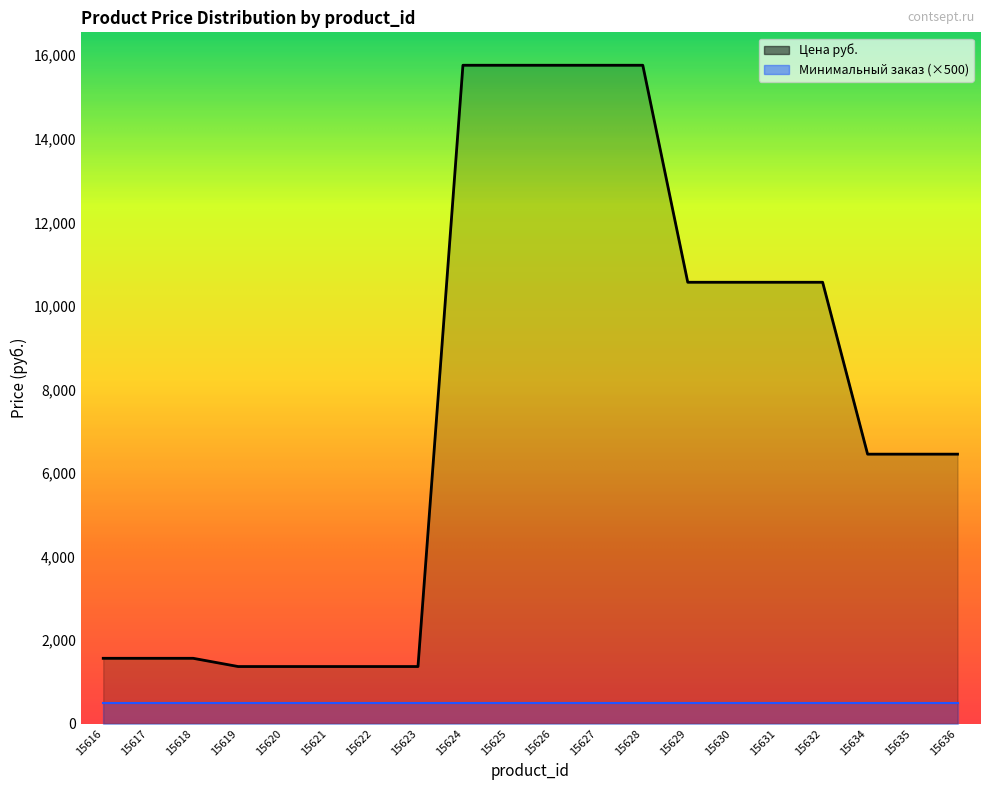

The value at 15620 is 578. True or false?

False